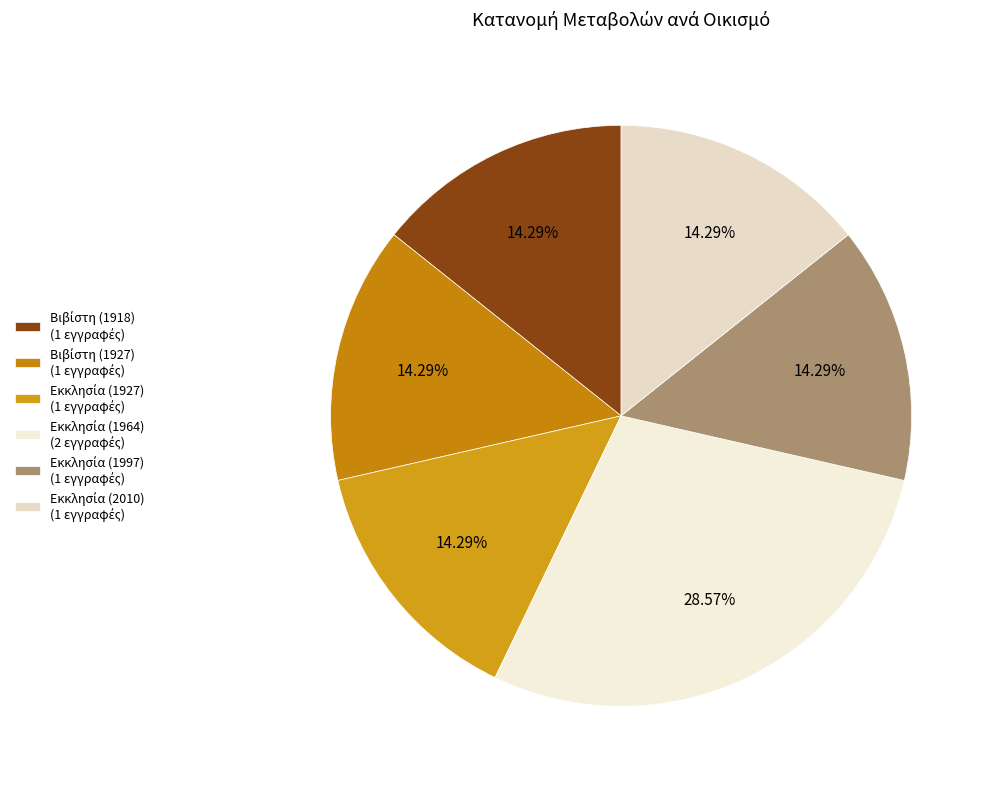

Which has a higher value, Εκκλησία (1927) or Εκκλησία (2010)?

Εκκλησία (2010)